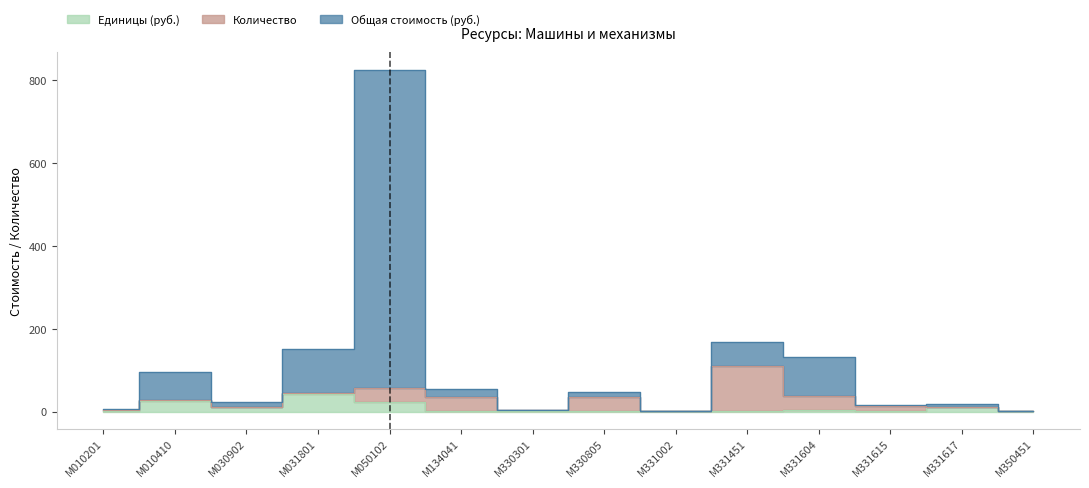

At which label is Единицы (руб.) closest to 21?

М050102